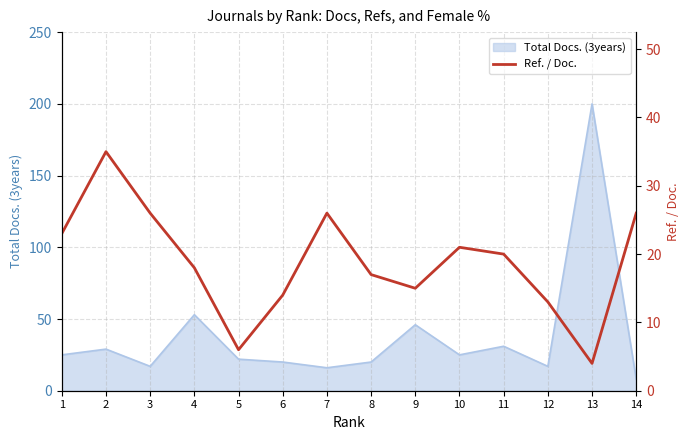

True or false: Total Docs. (3years) has a value of 9 at 6.

False